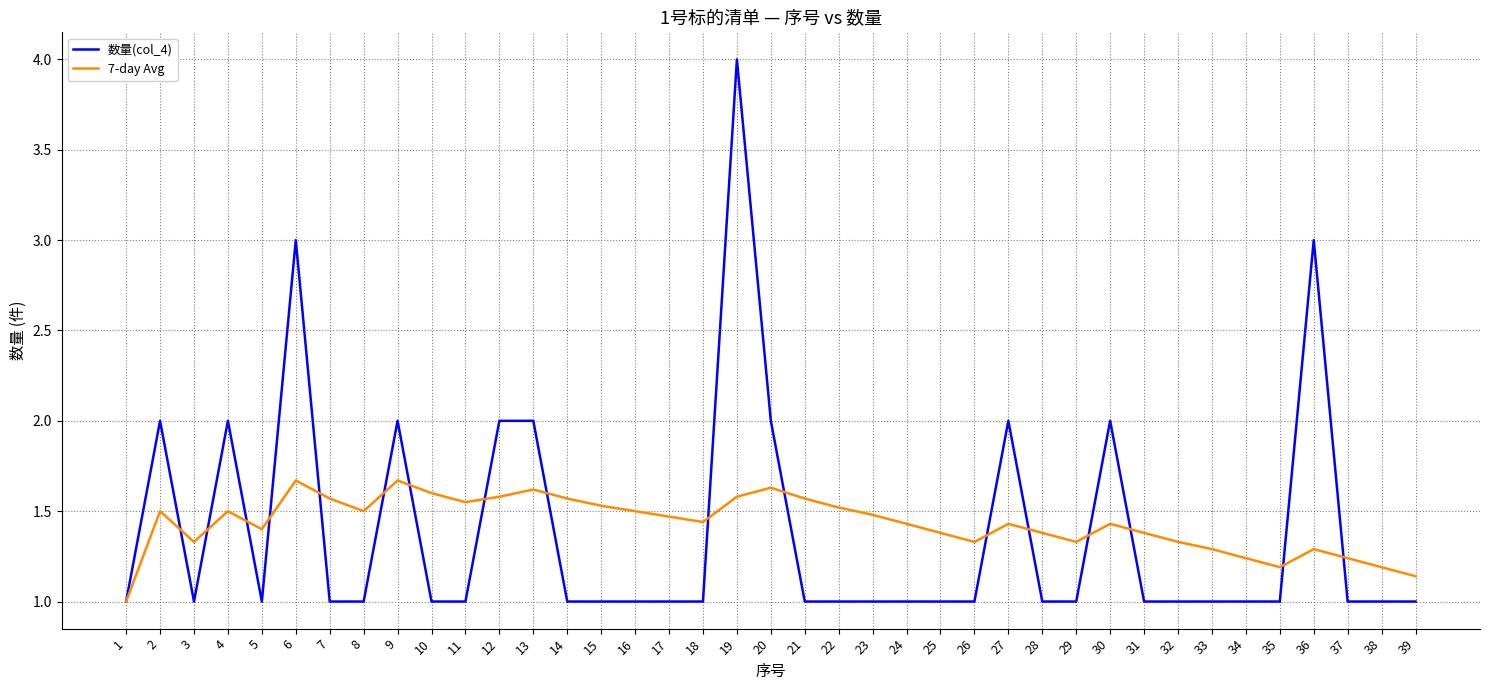

Is it true that 数量(col_4) equals 1.0 at 28?

True